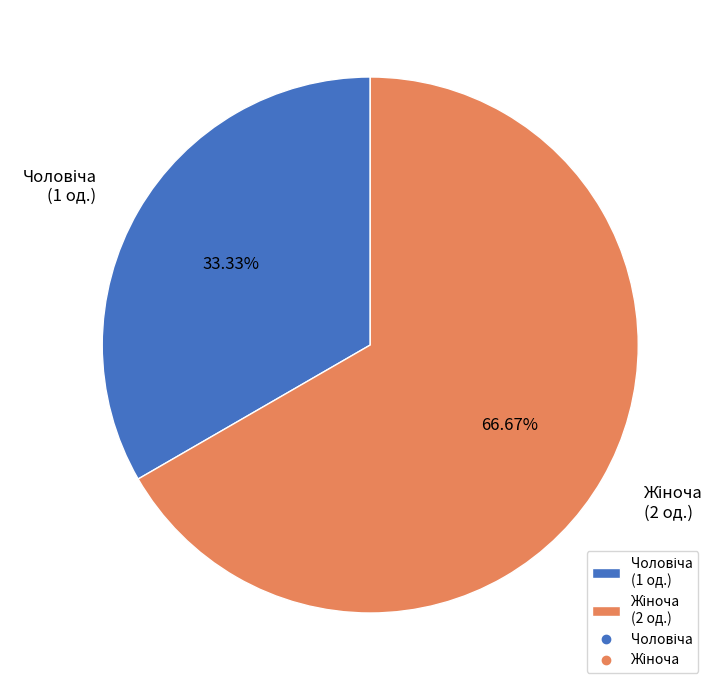

Is there any slice that represents more than half of the pie?

Yes